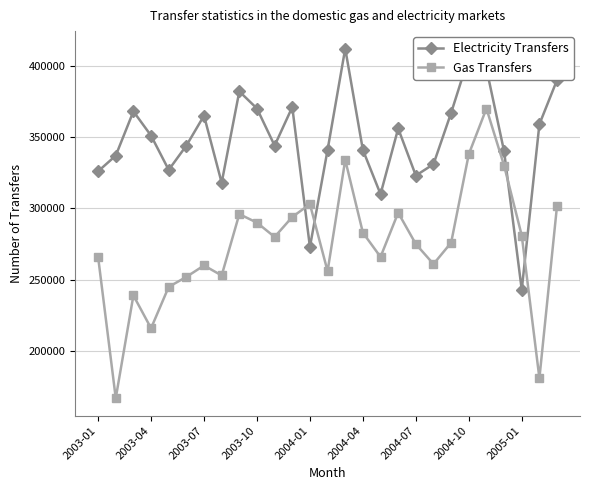

Which series has the widest spread of values?

Gas Transfers